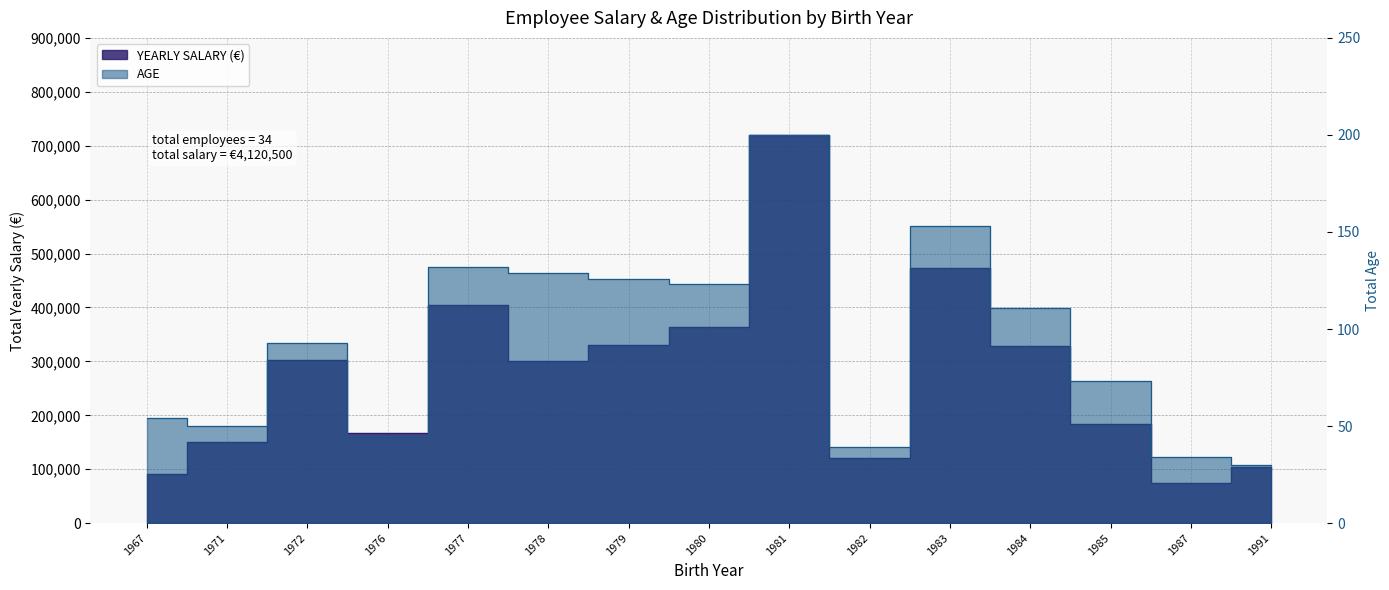

What is the value of the YEARLY SALARY (€) point at the 14th from the left?

75000